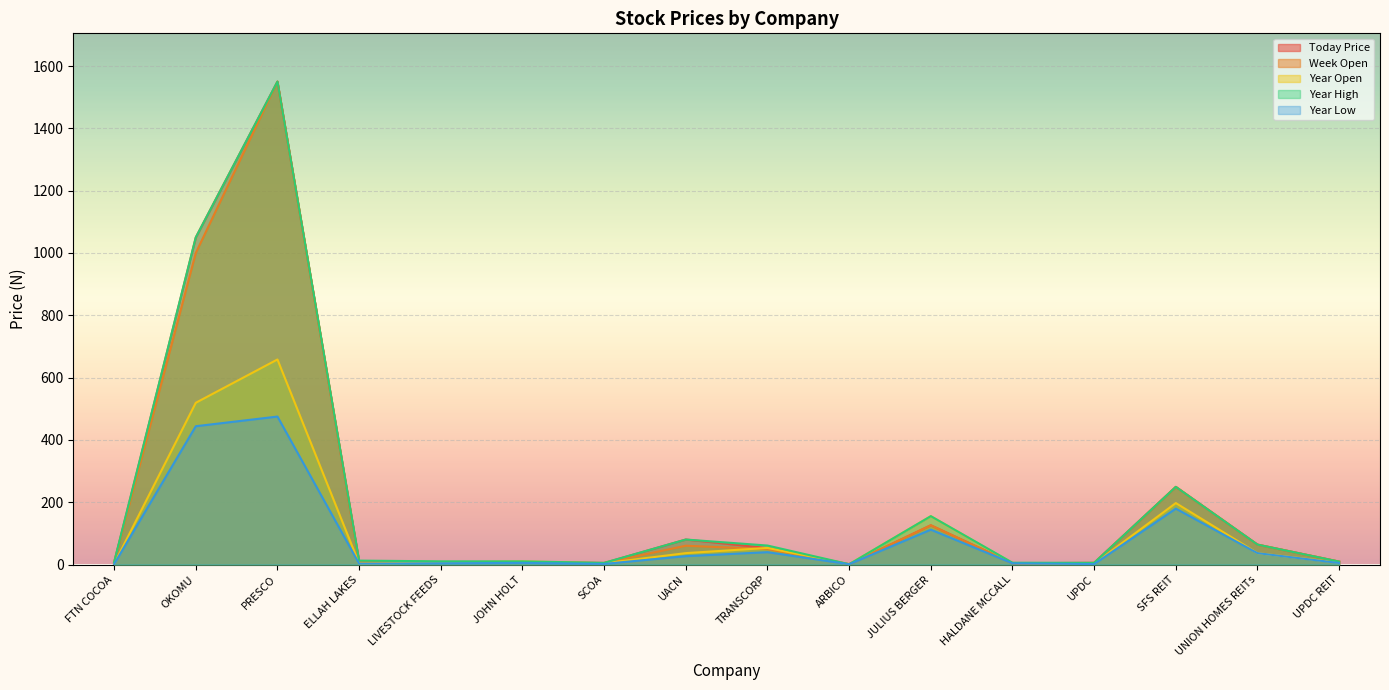

Reading left to right, extract all data points from this chart.

Today Price: 5.7	1050.0	1550.0	9.2	8.0	7.3	5.0	80.3	53.0	1.0	126.0	4.3	5.4	249.2	64.0	9.3
Week Open: 7.0	1000.0	1550.0	8.9	8.1	8.1	5.0	60.4	49.5	1.0	126.0	4.3	5.2	249.2	64.0	9.4
Year Open: 2.0	519.2	658.2	3.2	6.2	10.2	4.1	36.7	53.4	1.0	155.3	4.9	2.6	197.3	36.6	6.2
Year High: 7.8	1050.0	1550.0	12.6	10.3	10.2	5.4	80.3	61.0	1.0	155.3	5.9	5.5	249.2	64.0	9.4
Year Low: 1.5	444.0	475.0	2.9	4.1	5.2	2.1	27.0	39.8	1.0	112.0	4.0	1.6	179.4	36.6	5.0